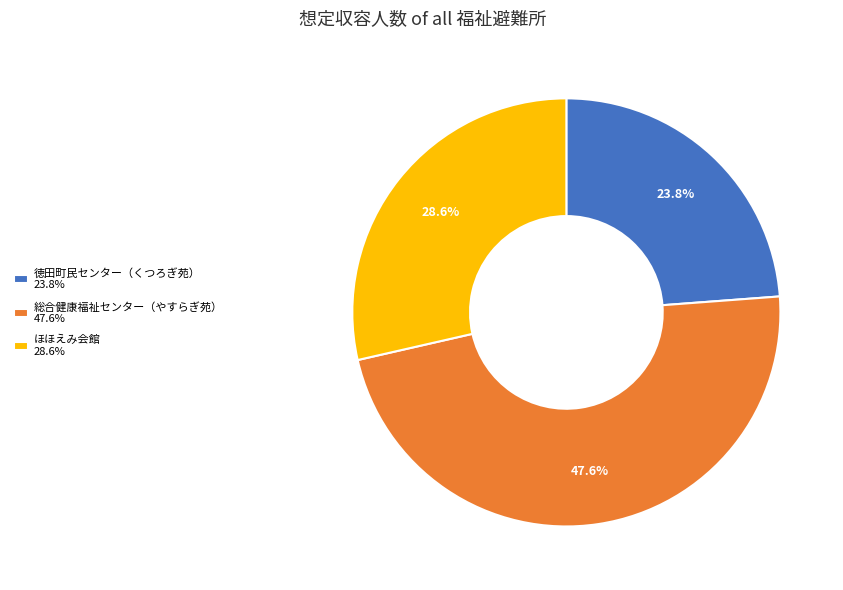

What percentage is NOT represented by ほほえみ会館?

71.4%